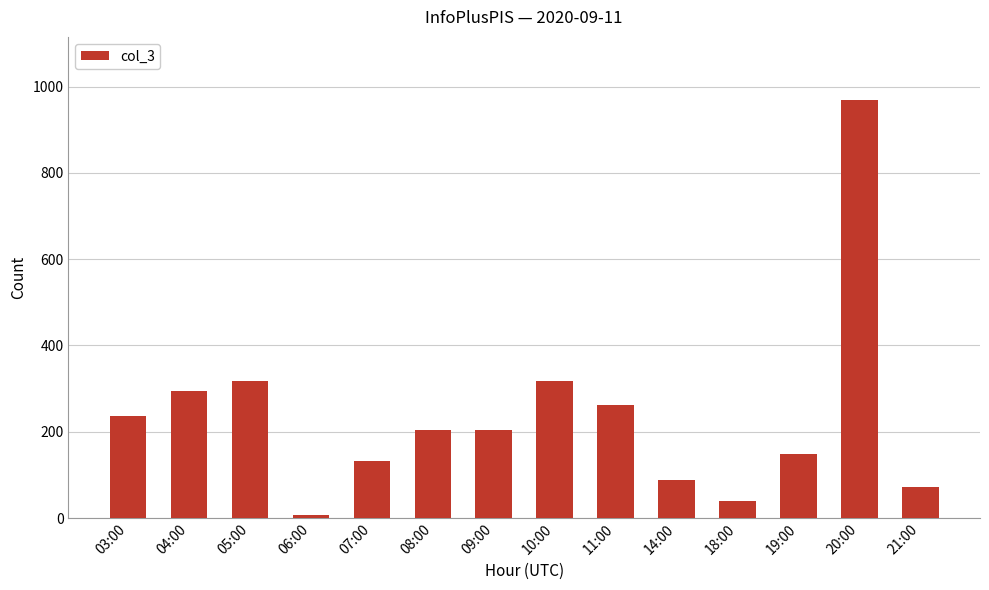

Does the chart contain stacked bars?

No